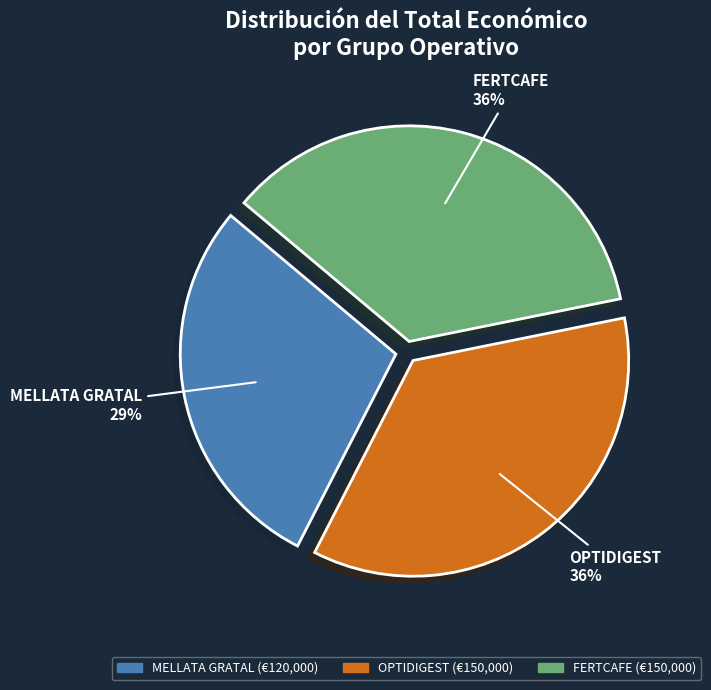

What is the smallest slice in the pie chart?

MELLATA GRATAL